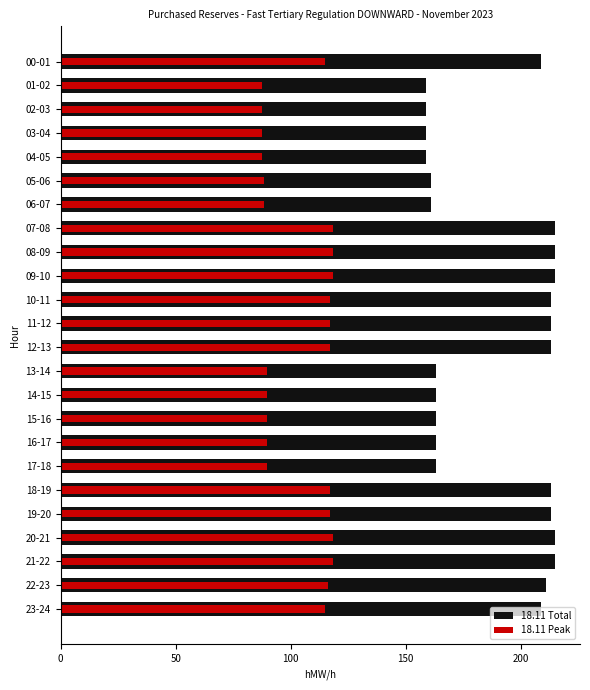

Are the bars horizontal?

Yes